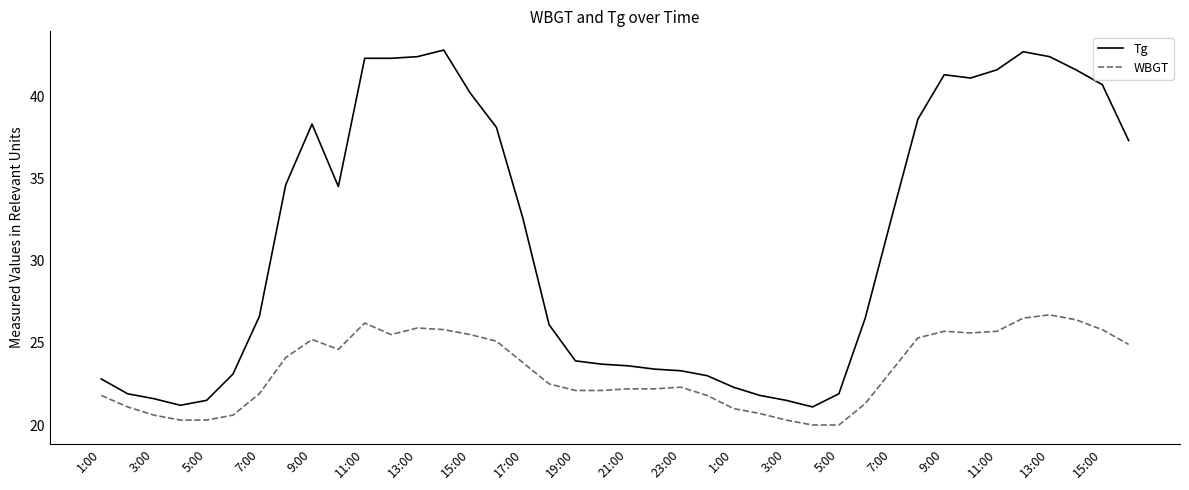

What are all the series names shown in the legend?

Tg, WBGT